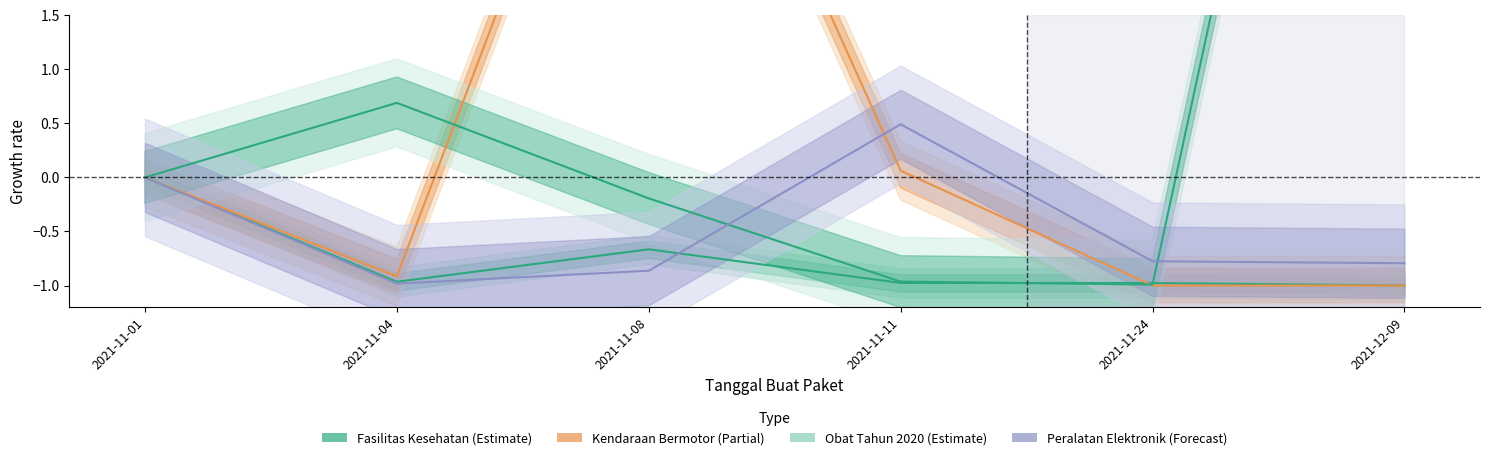

What is the spread (max minus min) of values at 2021-12-09?

10.8